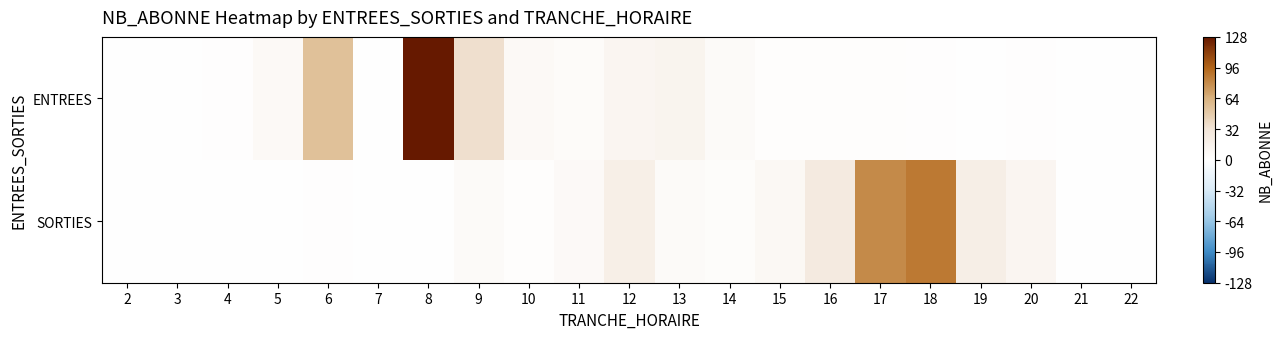

At how many categories does at least one series exceed 9?

10